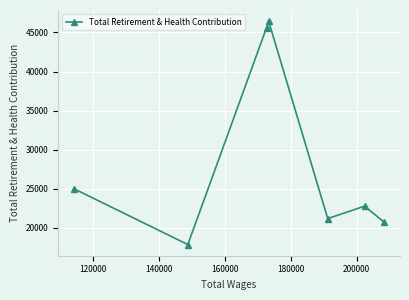

What is the minimum value shown in the chart?

17861